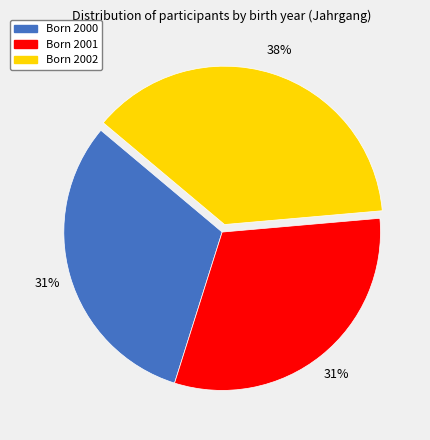

Does any single category account for the majority?

No